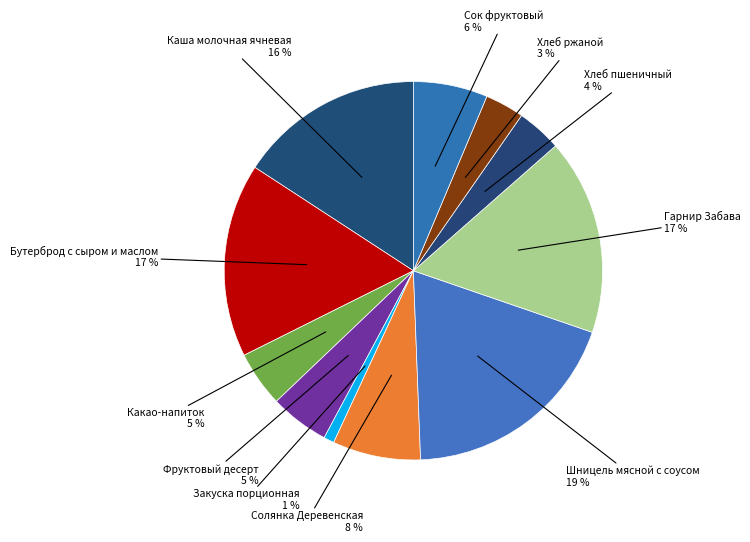

Between Сок фруктовый and Каша молочная ячневая, which is larger?

Каша молочная ячневая